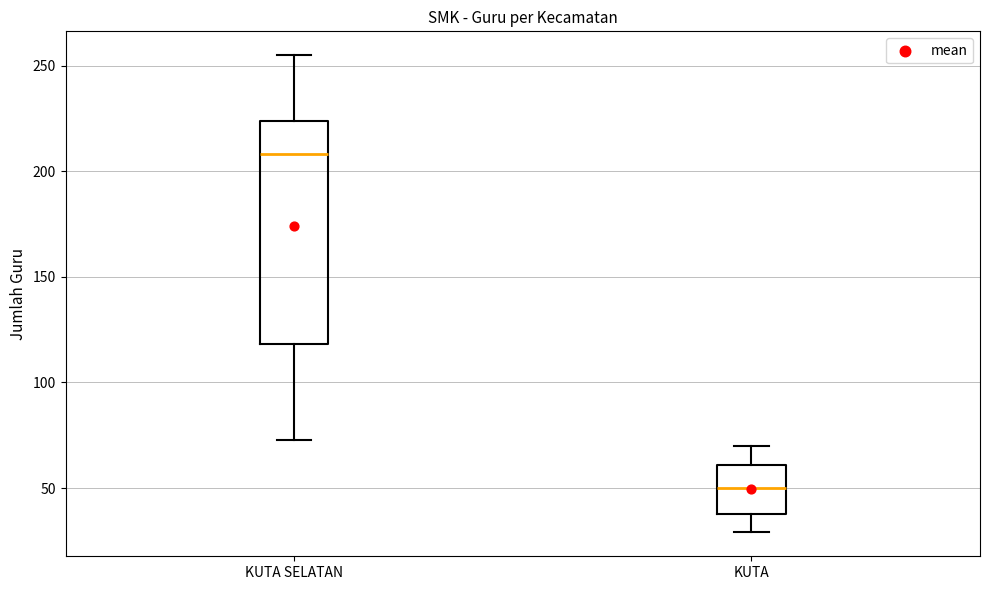

Which box is the tallest, from its lower edge to its upper edge?

KUTA SELATAN